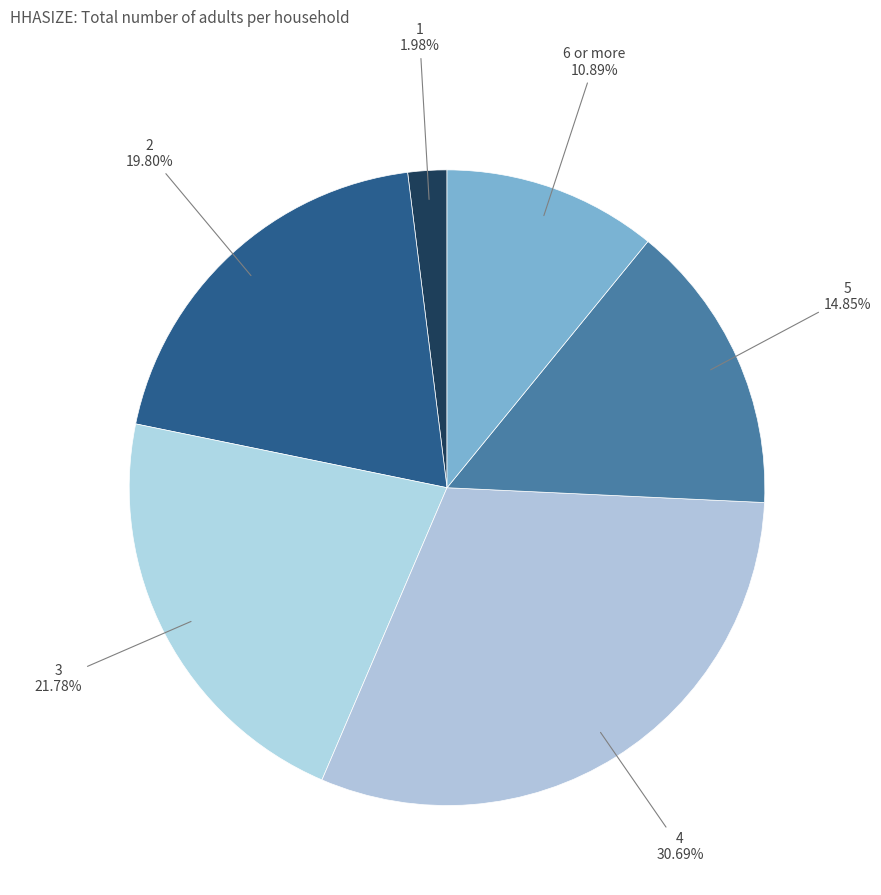

To the nearest percent, what is the average slice percentage?

17%